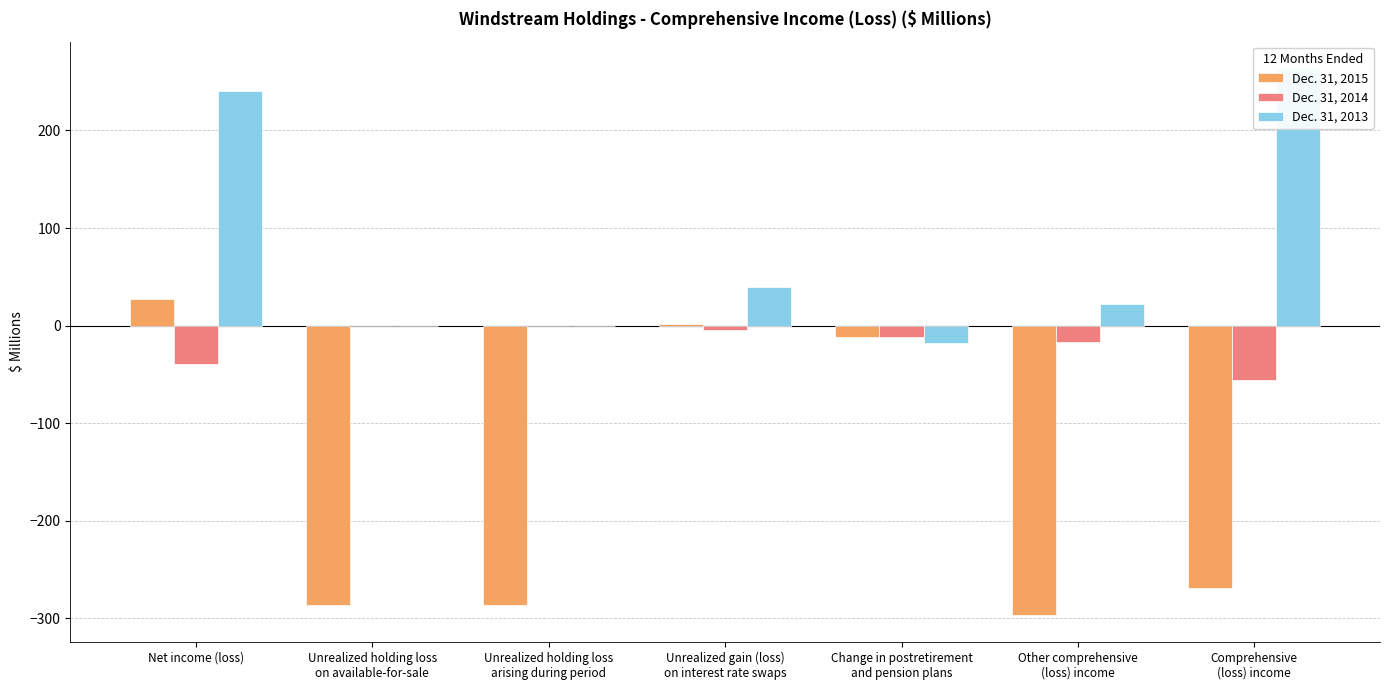

Is the value of Dec. 31, 2013 at Unrealized holding loss
arising during period greater than the value of Dec. 31, 2015 at Other comprehensive
(loss) income?

Yes